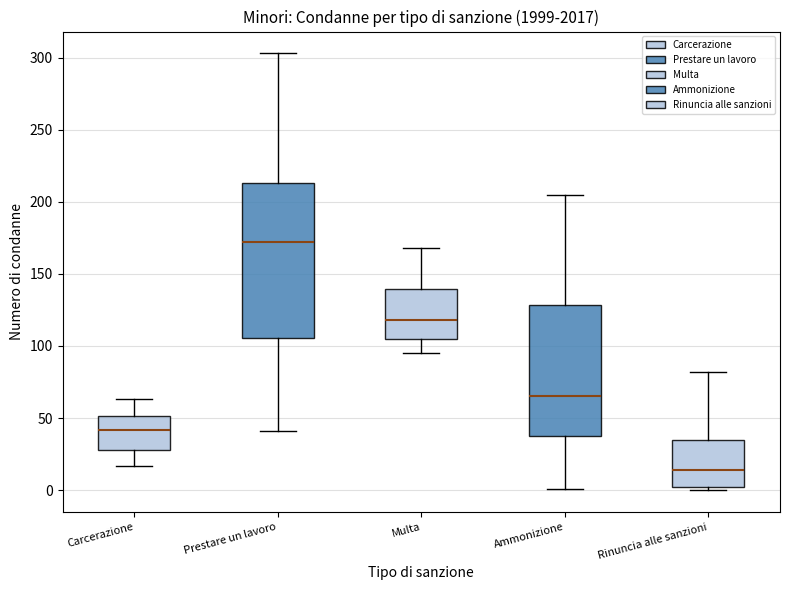

Reading left to right, read every box against the y-axis: the position of its median line, the range the box covers, and the ends of its whiskers. The values are not printed on the chart, so give them approximately, as read against the axis.

Carcerazione: median 40, box 30 to 50, whiskers 15 to 65
Prestare un lavoro: median 170, box 105 to 215, whiskers 40 to 305
Multa: median 120, box 105 to 140, whiskers 95 to 170
Ammonizione: median 65, box 40 to 130, whiskers 0 to 205
Rinuncia alle sanzioni: median 15, box 5 to 35, whiskers 0 to 80